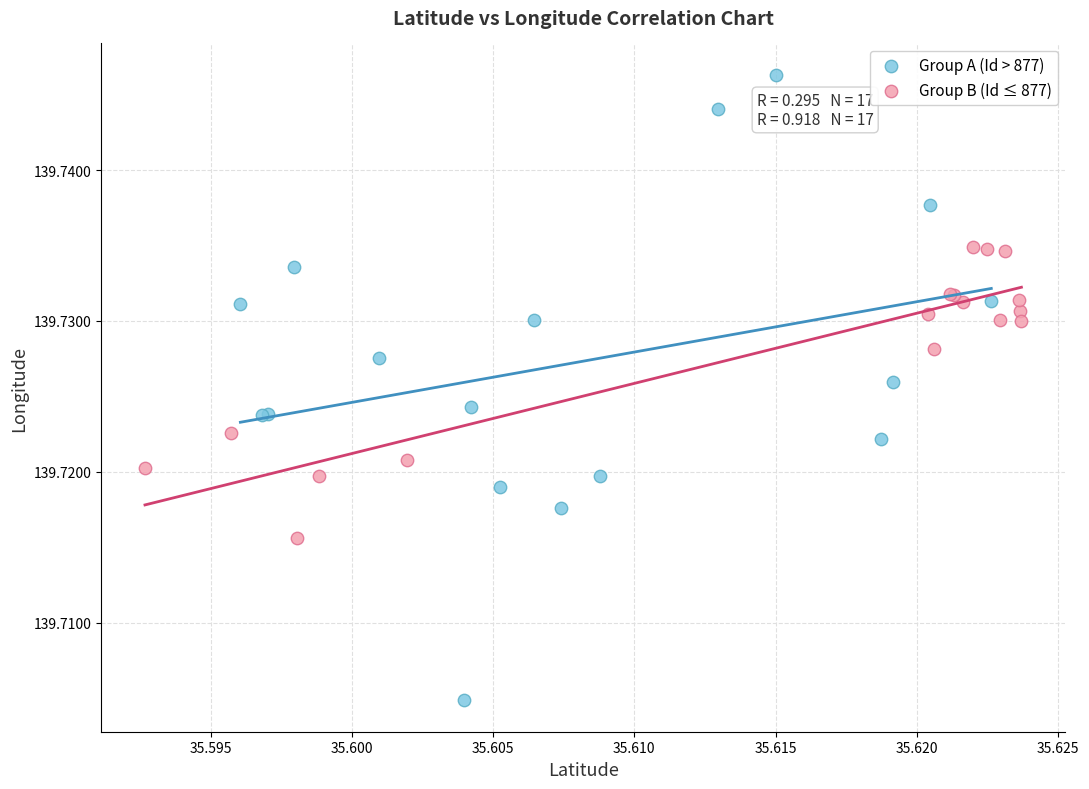

Which series has the largest Y range (max minus min)?

Group A (Id > 877)